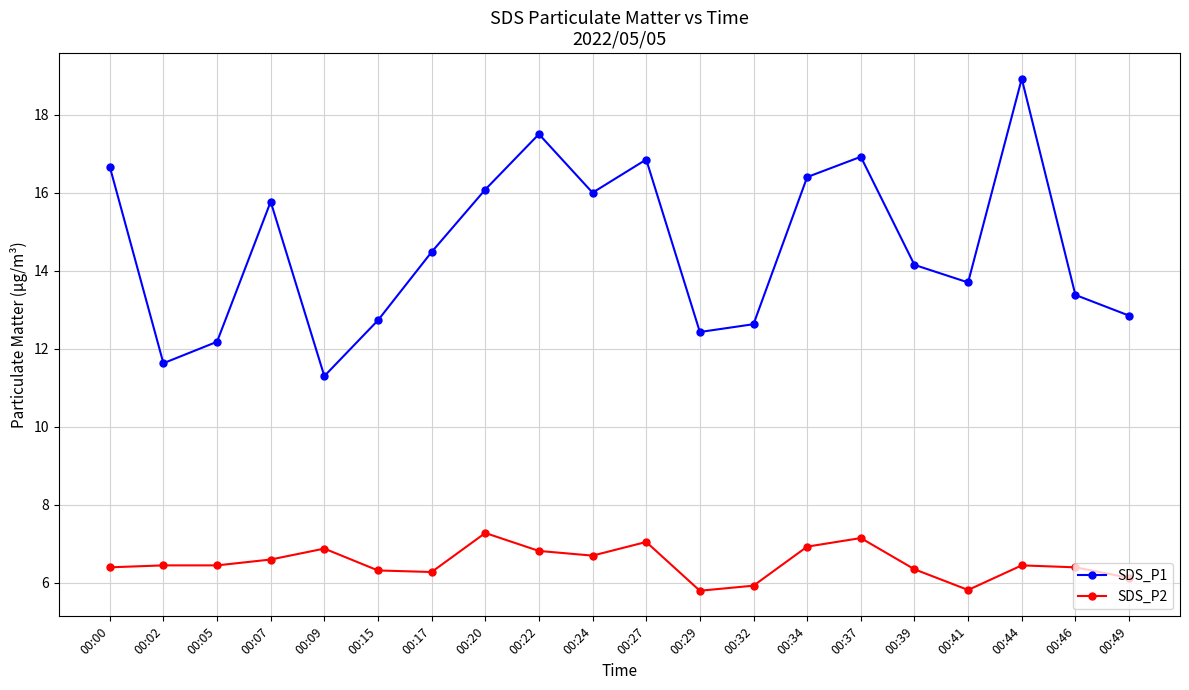

Which category has the lowest value in the SDS_P1 series?

00:09